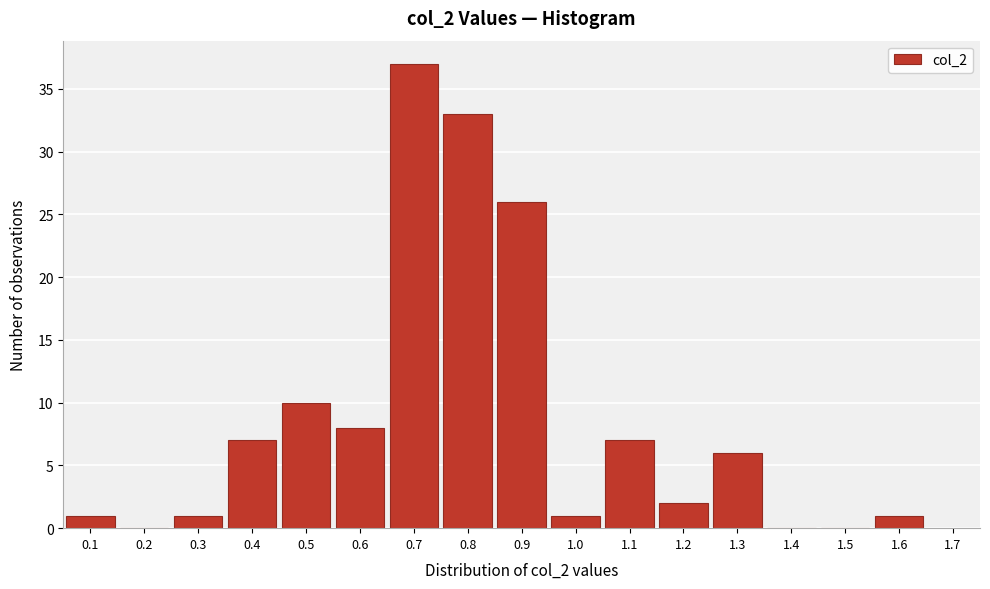

How tall is the bar that spans 1.05 to 1.15 on the x-axis? The values are not printed on the chart, so give them approximately, as read against the axis.

7